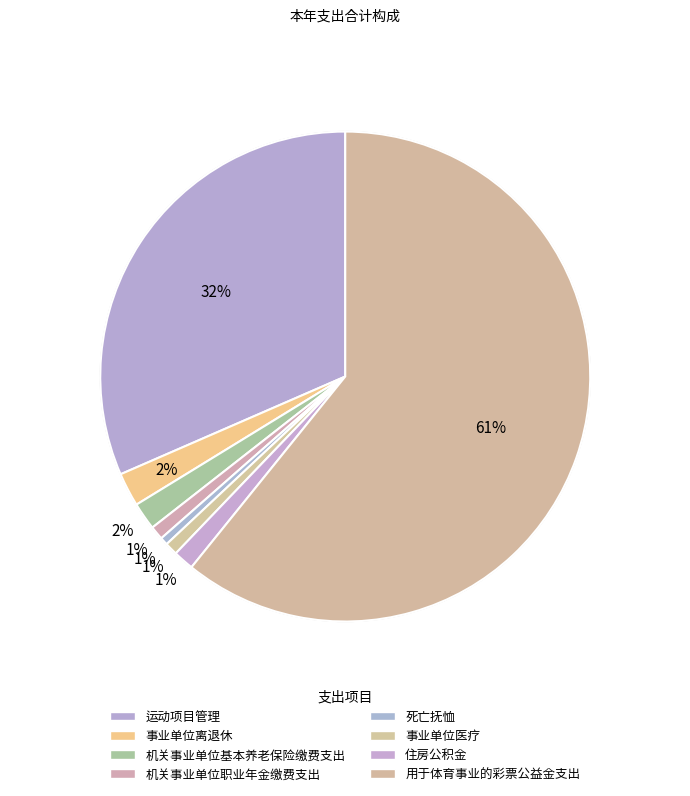

Which category has the biggest portion of the pie?

用于体育事业的彩票公益金支出